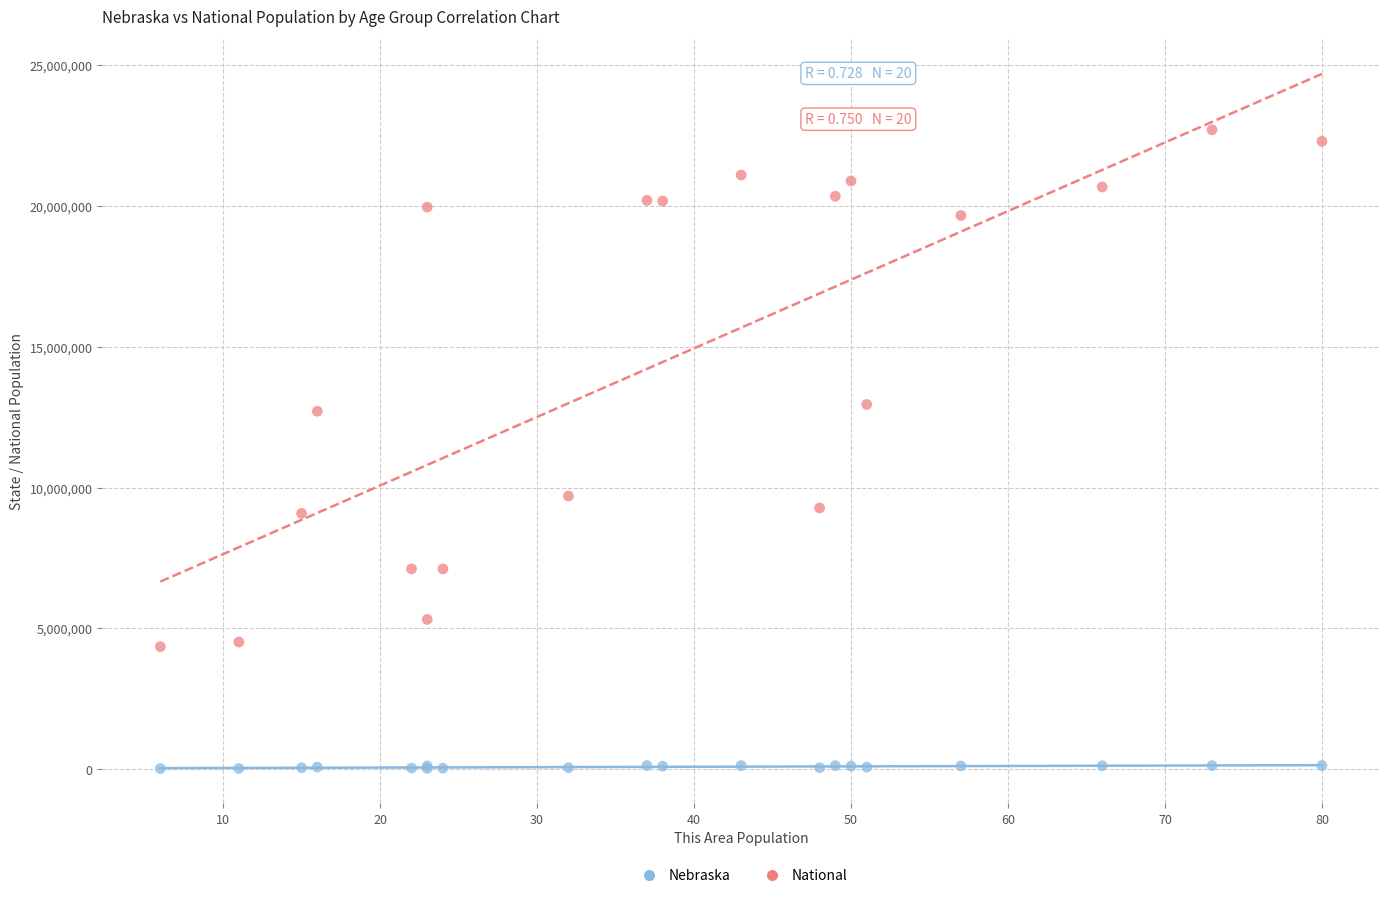

What is the X range (max minus min) for the scatter plot?

74